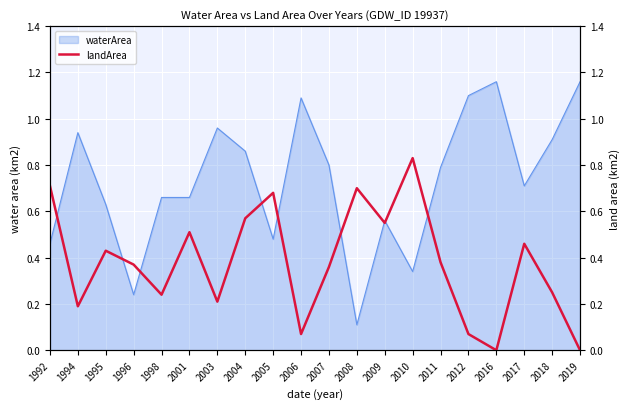

The value of waterArea at 1995 is 1.1. True or false?

False